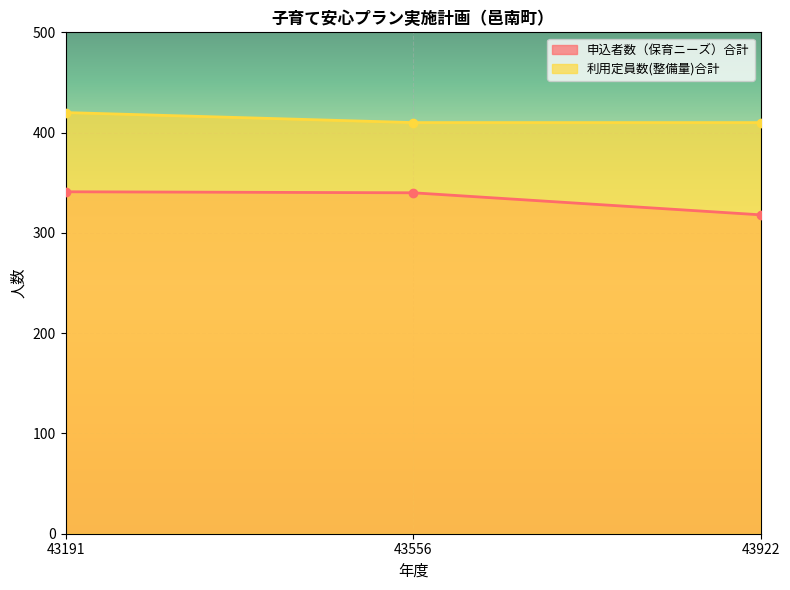

Which series has the widest spread of values?

申込者数（保育ニーズ）合計